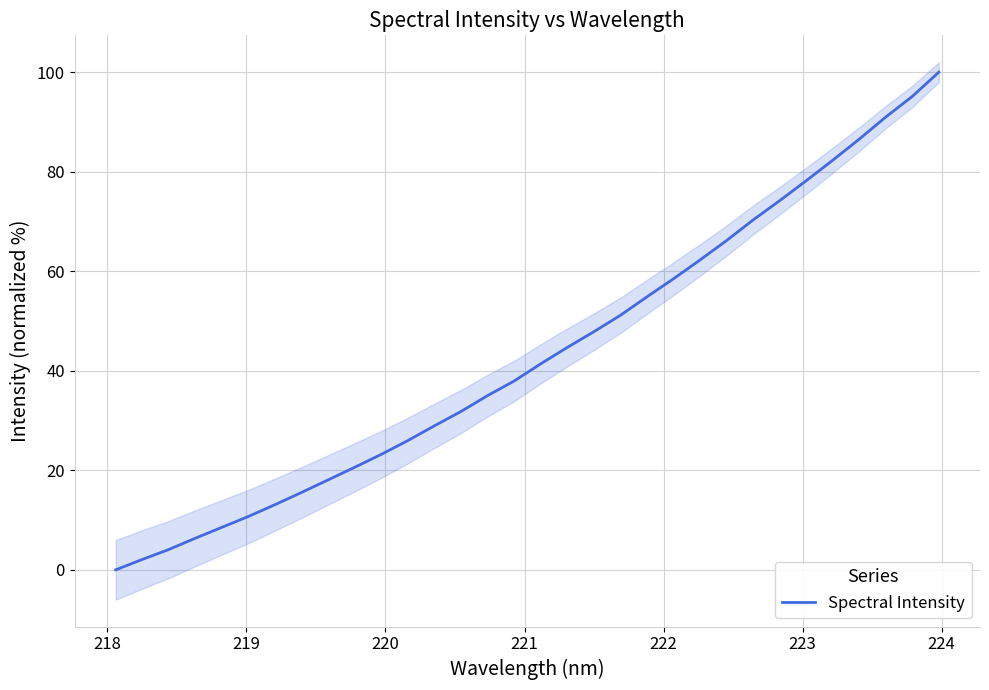

What is the highest value of the Spectral Intensity series?

100.0